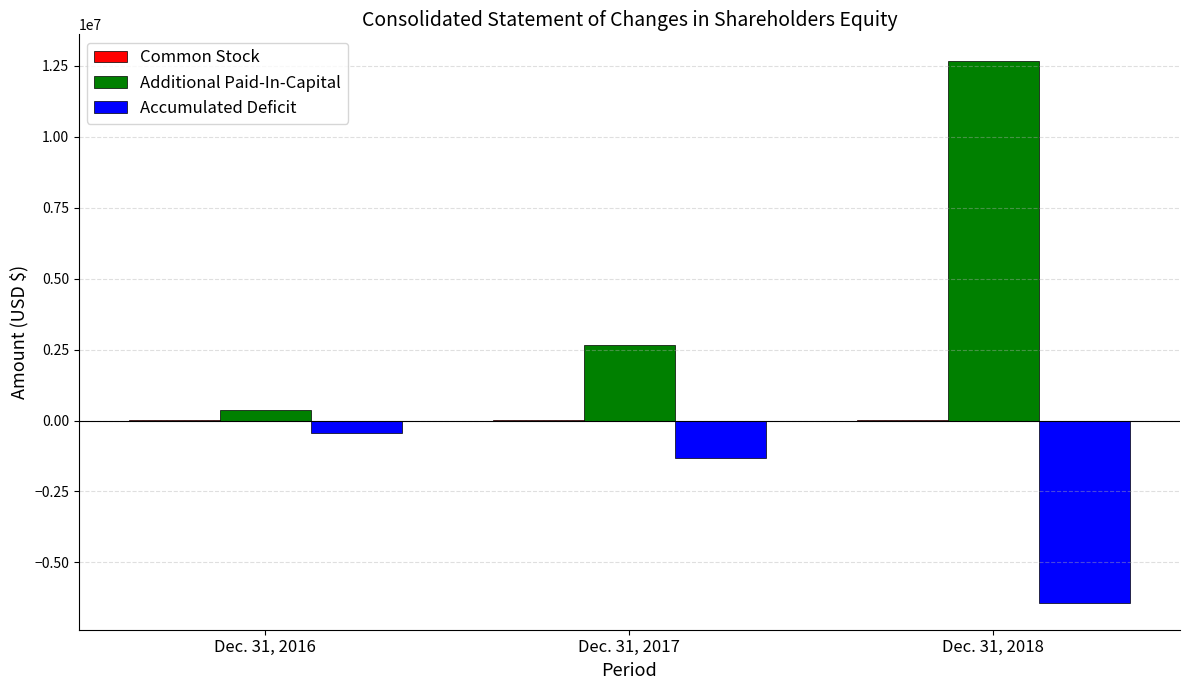

At which label does Additional Paid-In-Capital reach its peak?

Dec. 31, 2018